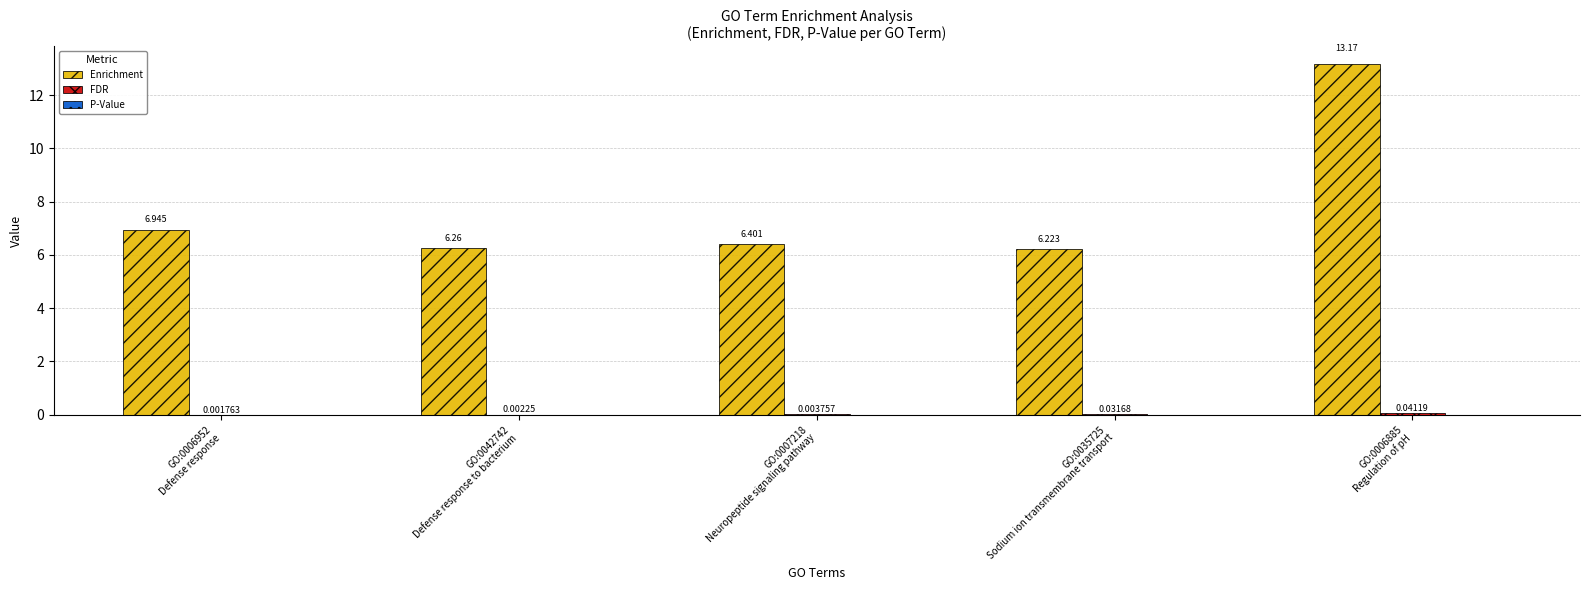

Which series has the largest total across all categories?

Enrichment